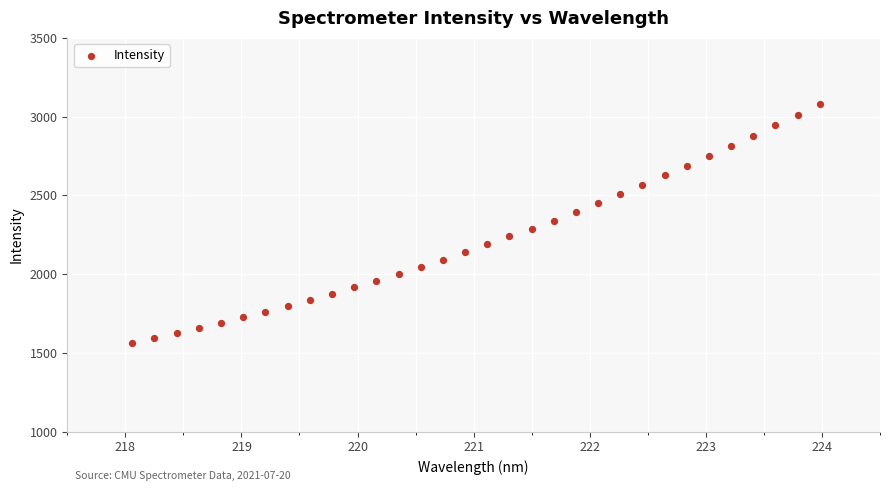

What is the range of Y values (max minus min)?

1518.2